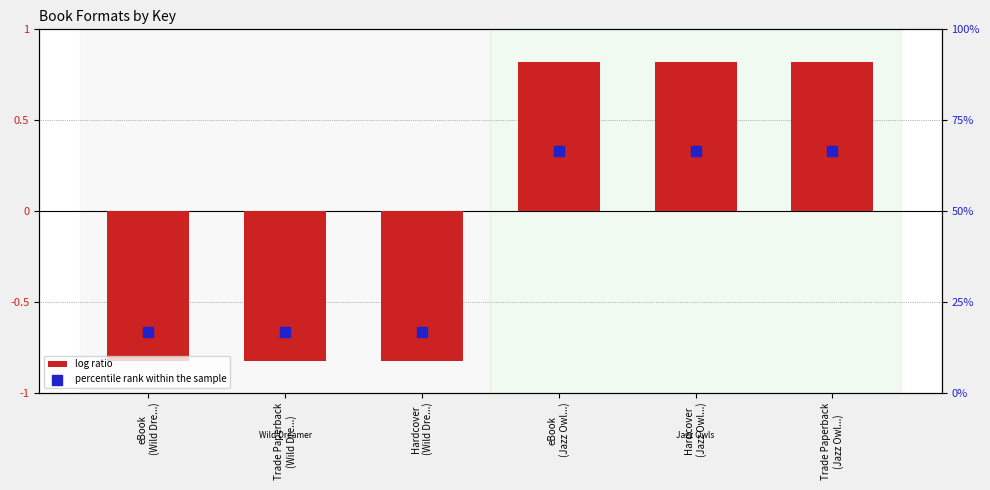

Is the value of percentile rank within the sample at Hardcover
(Wild Dre...) greater than the value of log ratio at Hardcover
(Wild Dre...)?

Yes